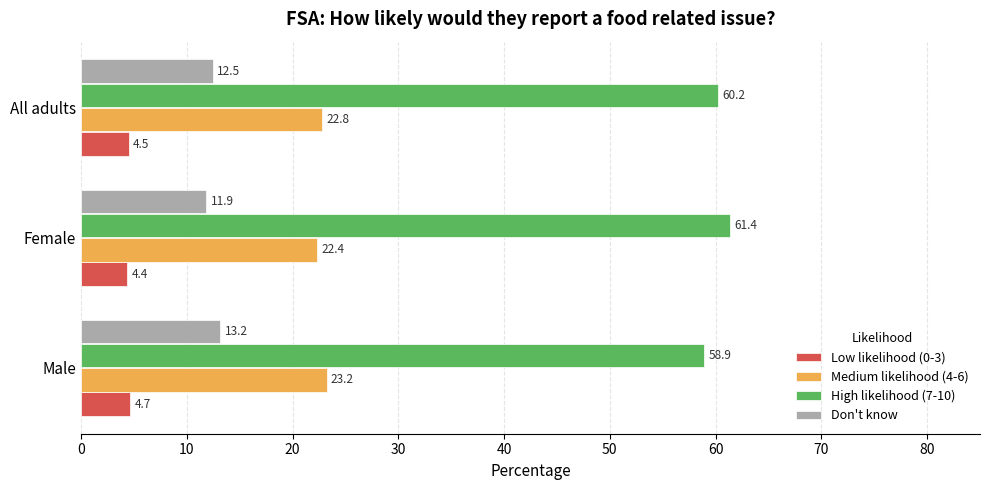

The value of High likelihood (7-10) at Female is 85.7. True or false?

False